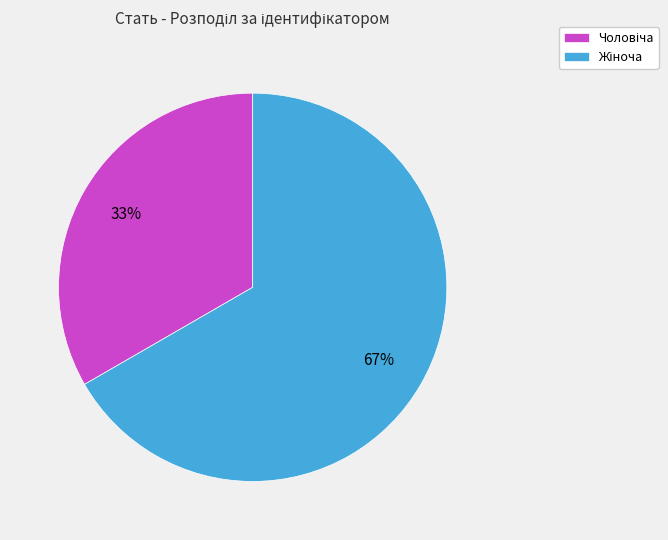

To the nearest percent, what is the average slice percentage?

50%